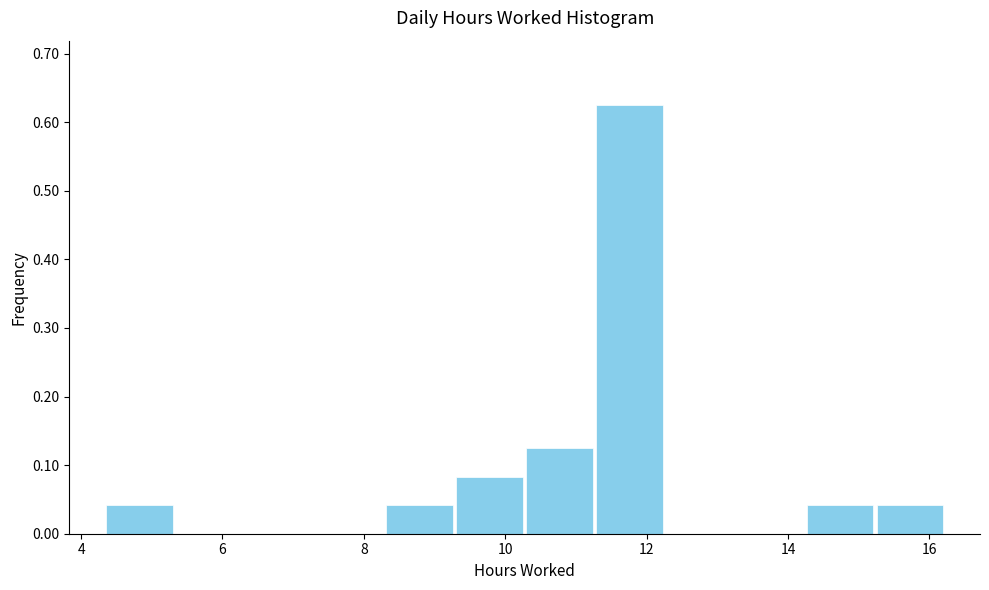

Reading left to right, list every bar in this chart as the range it spans on the x-axis followed by its height. Neither the bar edges nor the heights are printed on the chart, so give them approximately, as read against the axes.

4.4 to 5.4: 0.04
5.4 to 6.4: 0
6.4 to 7.4: 0
7.4 to 8.2: 0
8.2 to 9.2: 0.04
9.2 to 10.2: 0.08
10.2 to 11.2: 0.13
11.2 to 12.2: 0.63
12.2 to 13.2: 0
13.2 to 14.2: 0
14.2 to 15.2: 0.04
15.2 to 16.2: 0.04